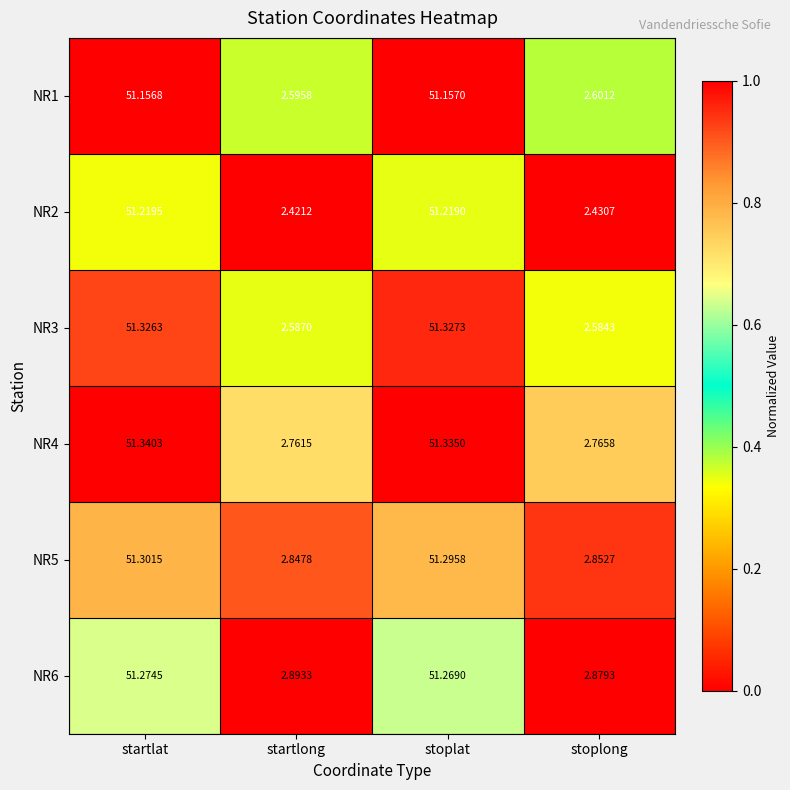

Which category has the lowest value across all series?

startlong